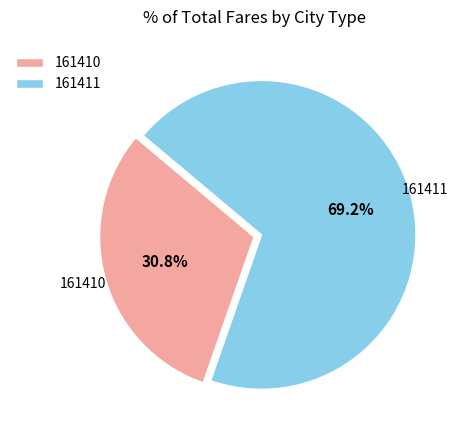

Which category has the smallest portion of the pie?

161410